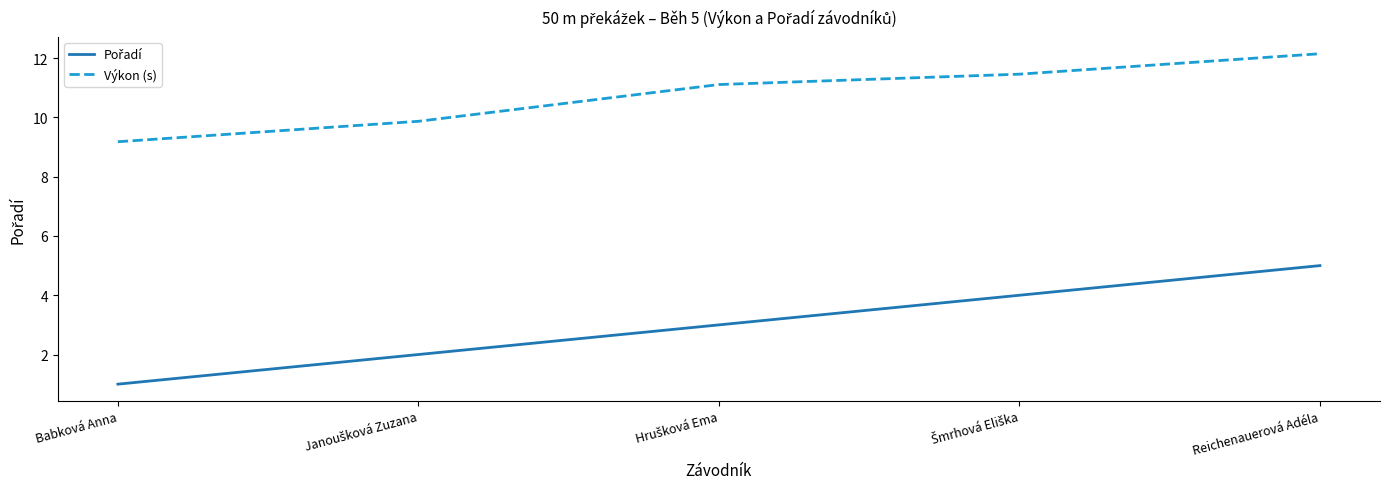

Does the chart have visible grid lines?

No